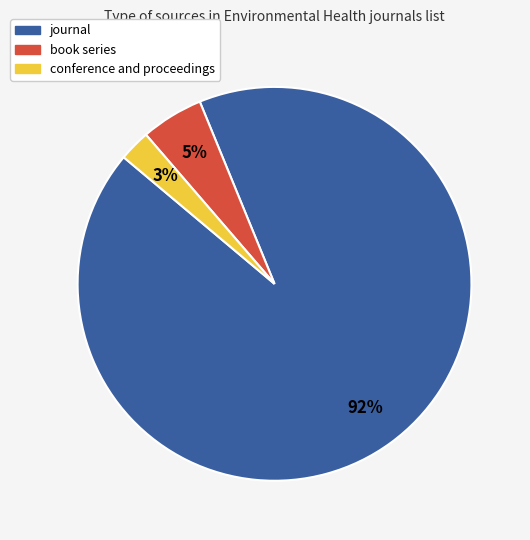

Between conference and proceedings and journal, which is larger?

journal